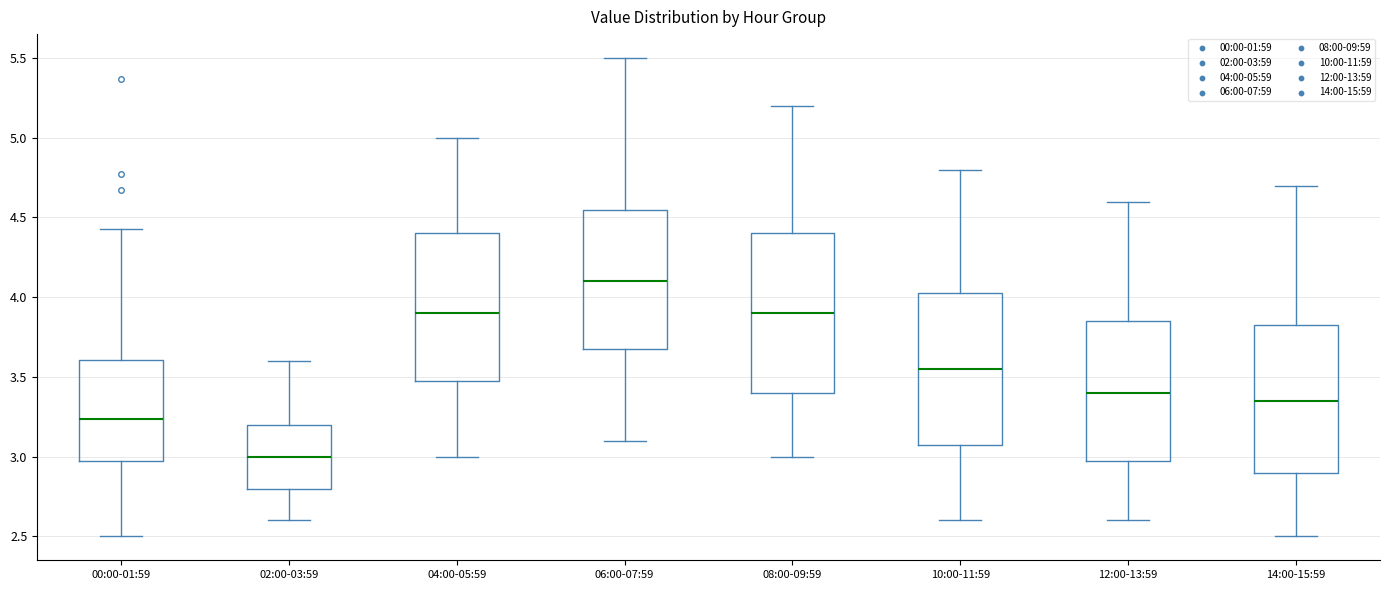

Reading left to right, read every box against the y-axis: the position of its median line, the range the box covers, and the ends of its whiskers. The values are not printed on the chart, so give them approximately, as read against the axis.

00:00-01:59: median 3.25, box 3.00 to 3.60, whiskers 2.50 to 4.45
02:00-03:59: median 3.00, box 2.80 to 3.20, whiskers 2.60 to 3.60
04:00-05:59: median 3.90, box 3.50 to 4.40, whiskers 3.00 to 5.00
06:00-07:59: median 4.10, box 3.70 to 4.55, whiskers 3.10 to 5.50
08:00-09:59: median 3.90, box 3.40 to 4.40, whiskers 3.00 to 5.20
10:00-11:59: median 3.55, box 3.10 to 4.05, whiskers 2.60 to 4.80
12:00-13:59: median 3.40, box 3.00 to 3.85, whiskers 2.60 to 4.60
14:00-15:59: median 3.35, box 2.90 to 3.85, whiskers 2.50 to 4.70